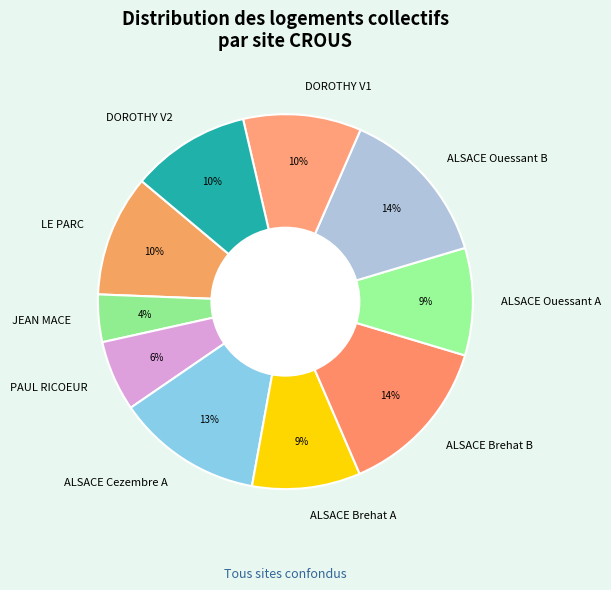

Approximately how many times larger is the value at DOROTHY V2 compared to JEAN MACE?

2.5